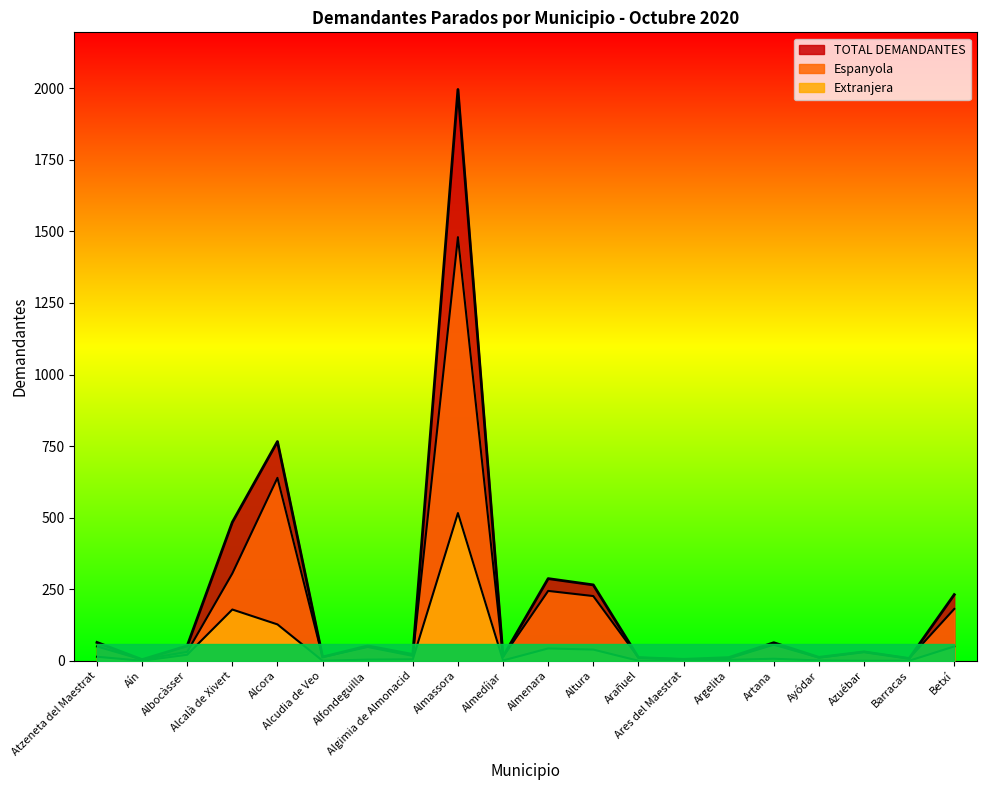

True or false: Espanyola has a value of 78 at Alfondeguilla.

False